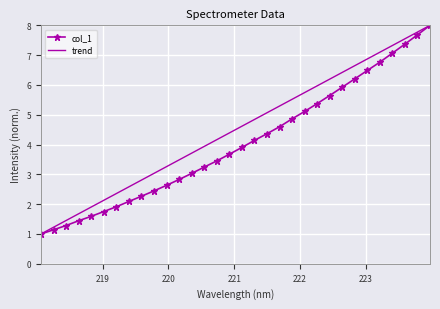

List the series in order of their overall mean, lowest first.

col_1, trend